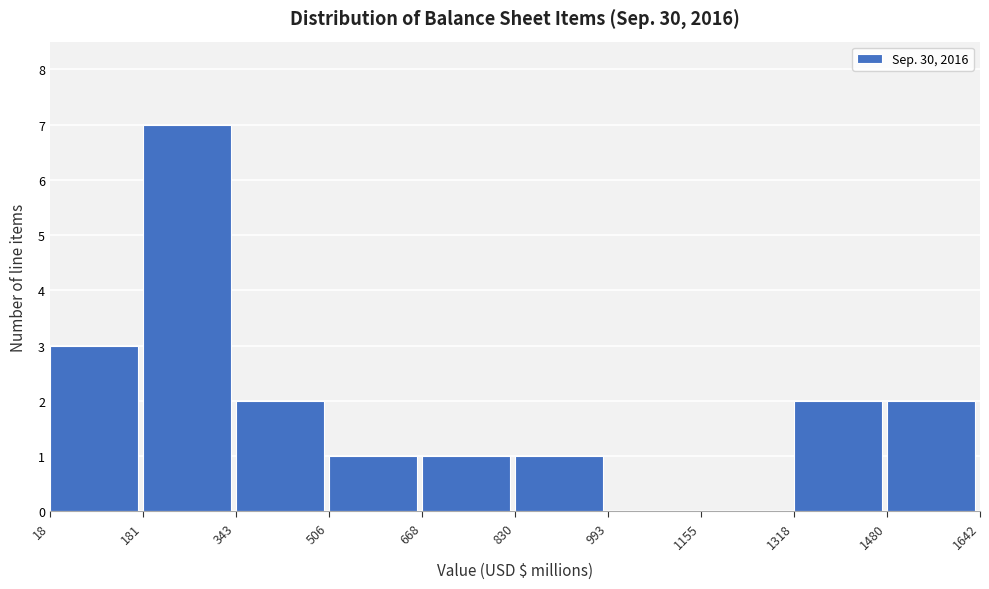

Over which range of the x-axis is the bar tallest?

181 to 343